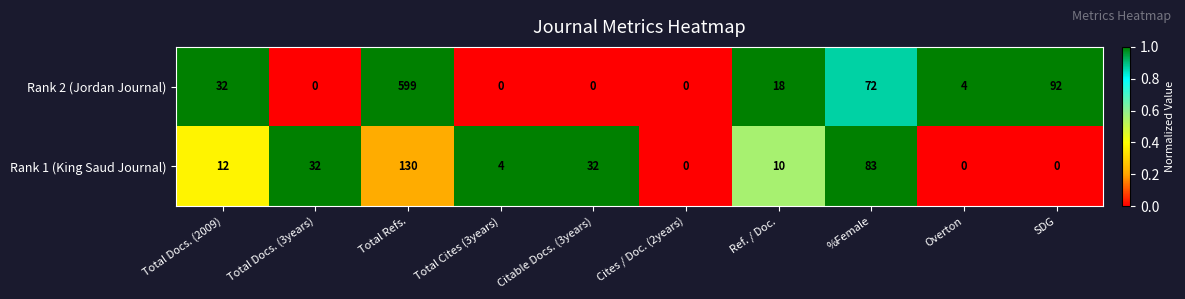

List the series in order of their overall mean, highest first.

Rank 2 (Jordan Journal), Rank 1 (King Saud Journal)